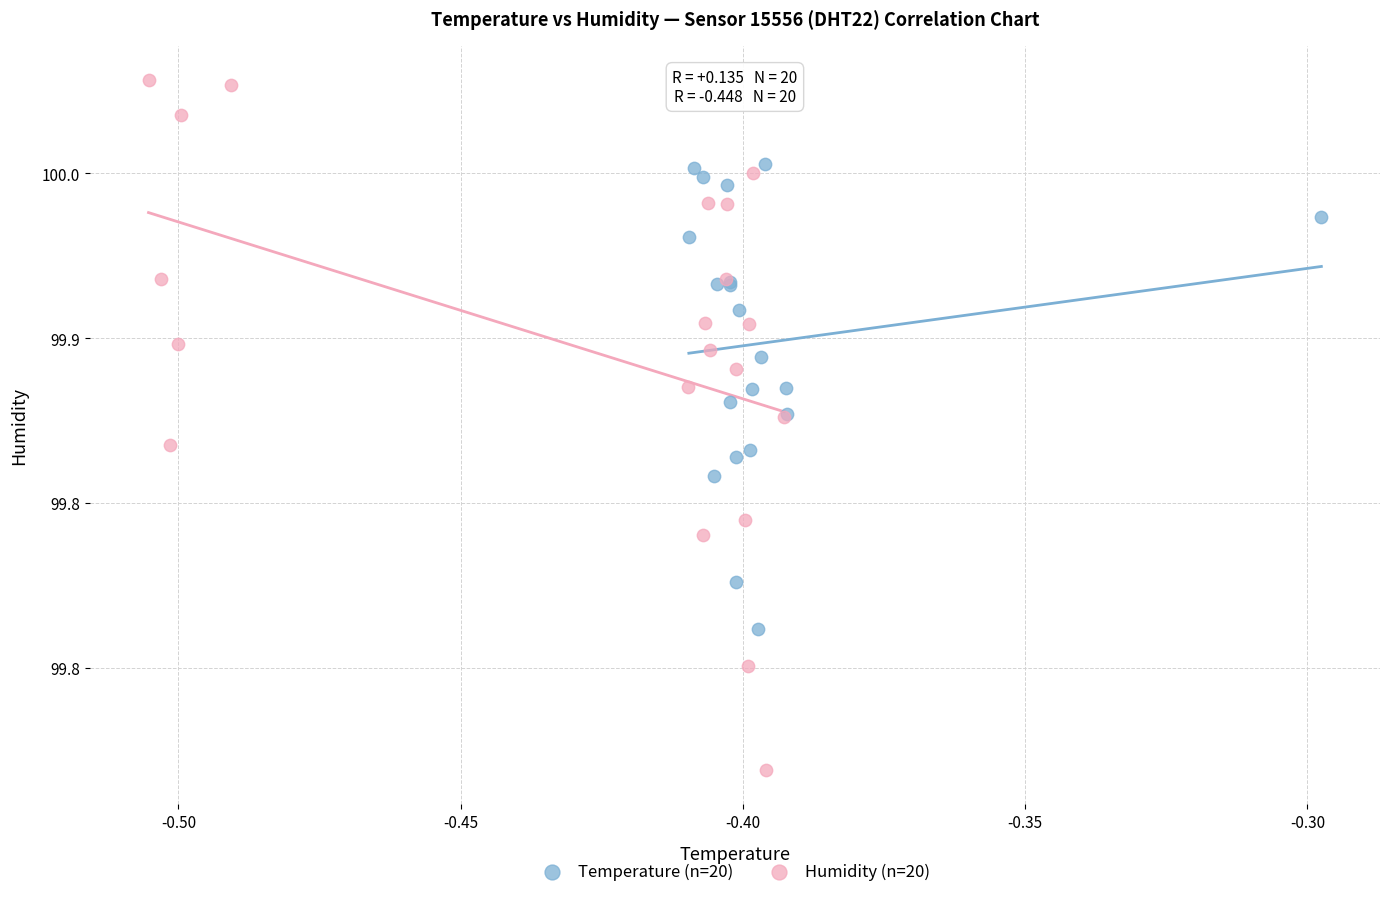

What are all the series names shown in the legend?

Temperature (n=20), Humidity (n=20)